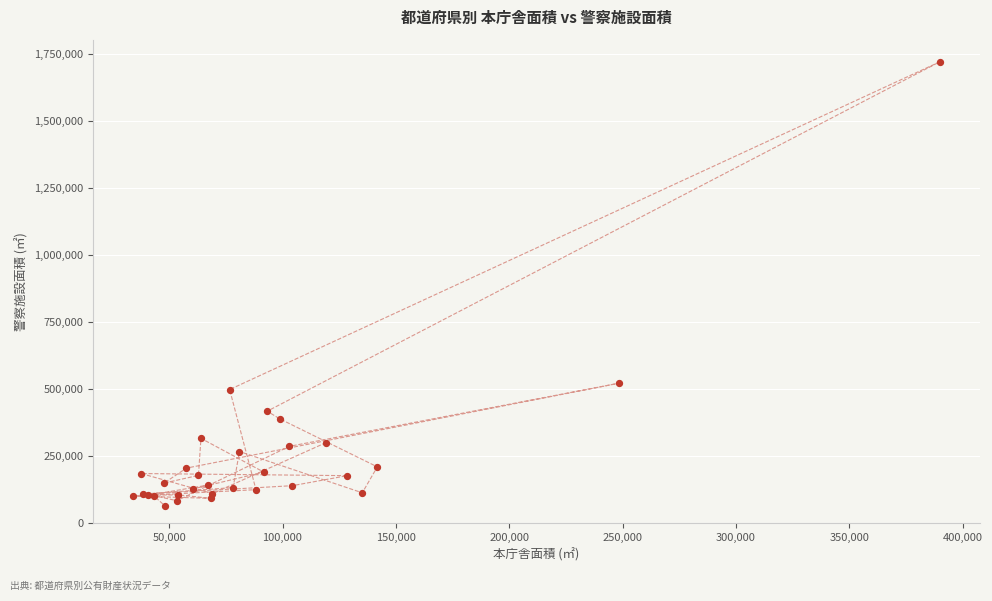

What Y value in the scatter plot is closest to 892157?

522334